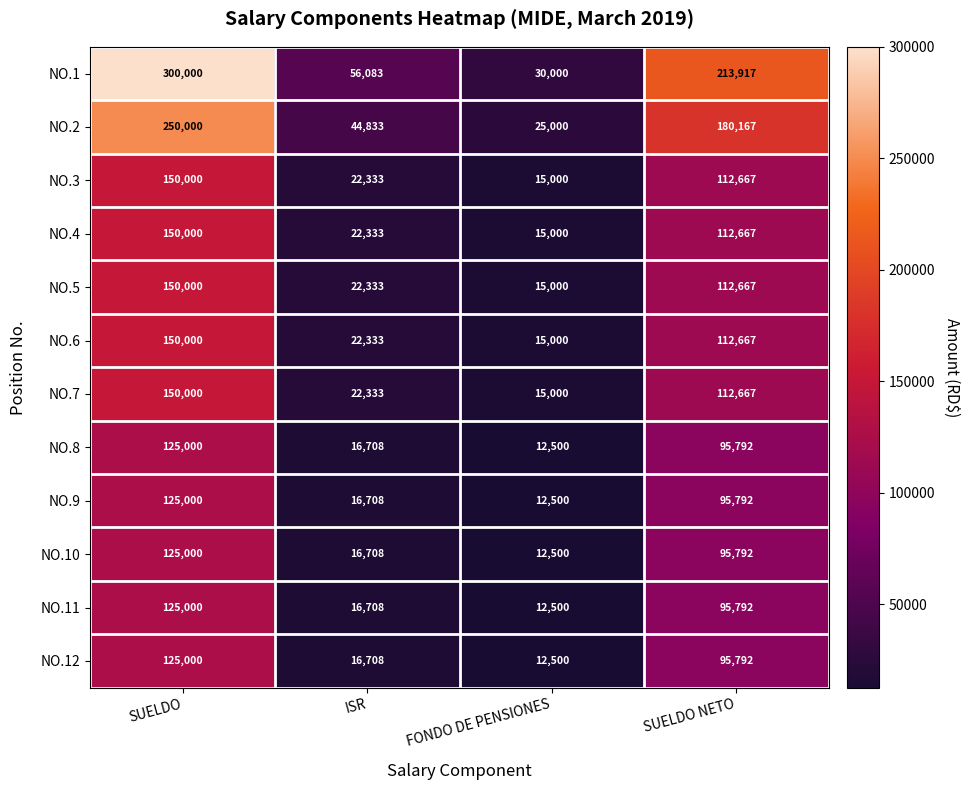

Which series has the widest spread of values?

NO.1